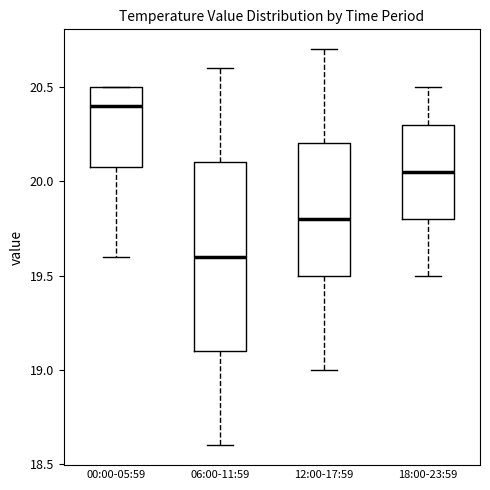

Where is the upper edge of the box for 18:00-23:59 on the y-axis? The values are not printed on the chart, so give them approximately, as read against the axis.

20.30